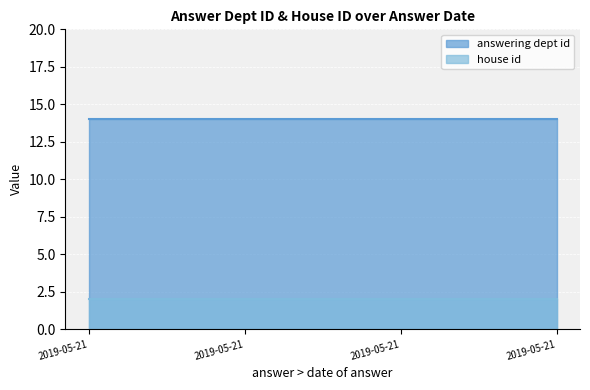

The house id series shows 2 at 2019-05-21. True or false?

True